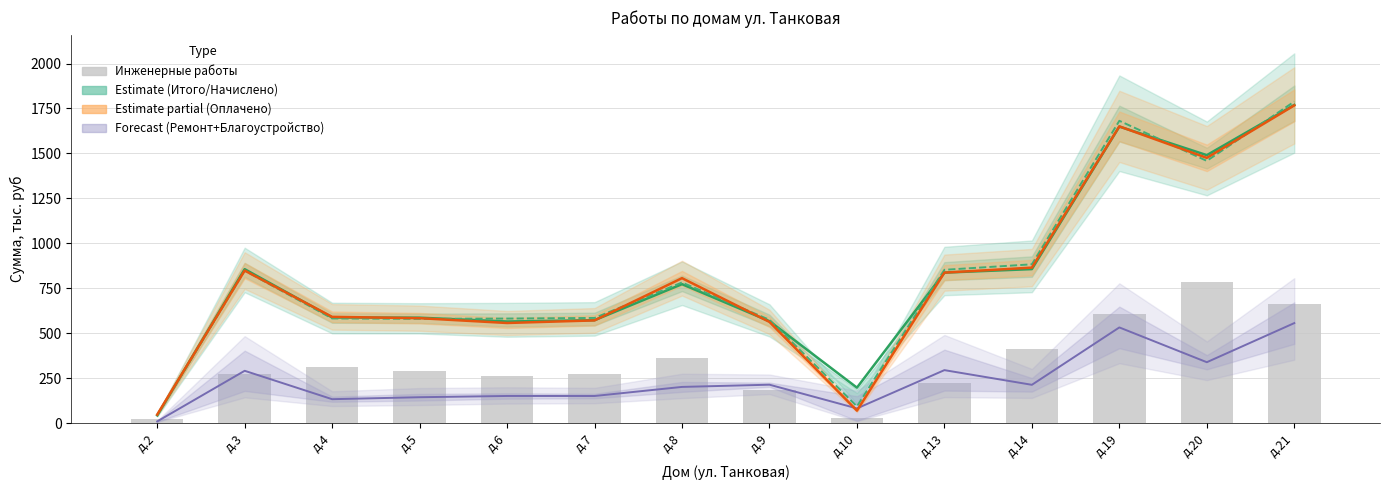

What is the highest value of the Оплачено потребителем series?

1767.2